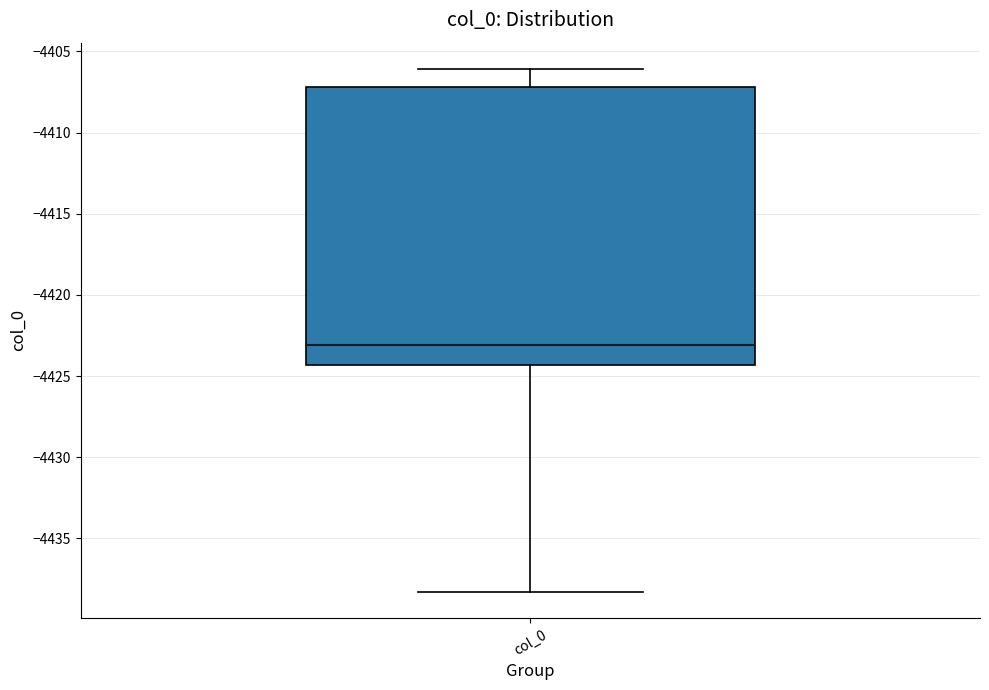

Transcribe this box plot: give where the median line is, the range the box spans, and where the two whiskers end, as read against the y-axis. The values are not printed on the chart, so give them approximately, as read against the axis.

median -4423.0, box -4424.5 to -4407.0, whiskers -4438.5 to -4406.0